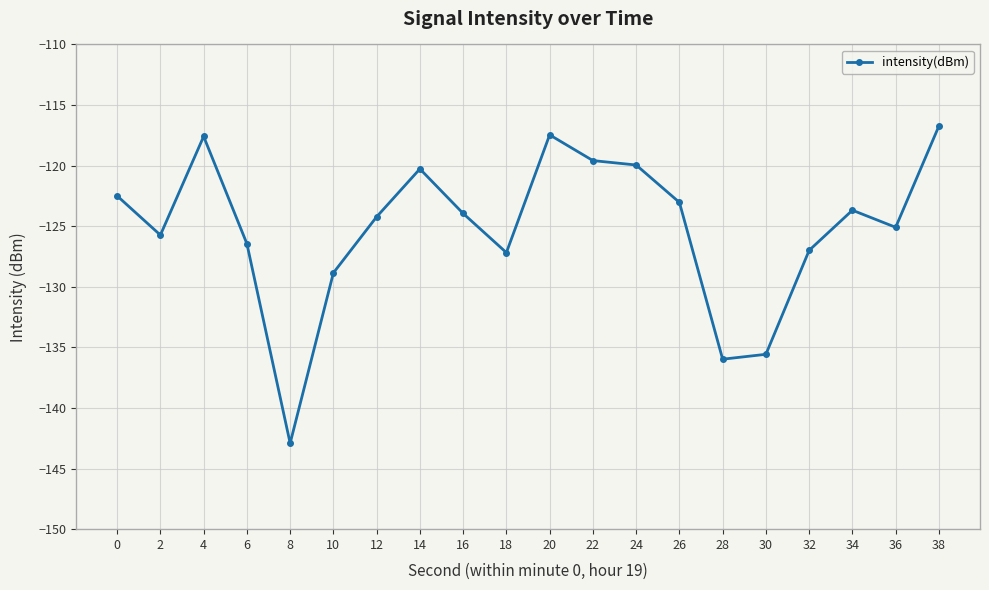

How many points are higher than both their immediate neighbors (excluding endpoints)?

4